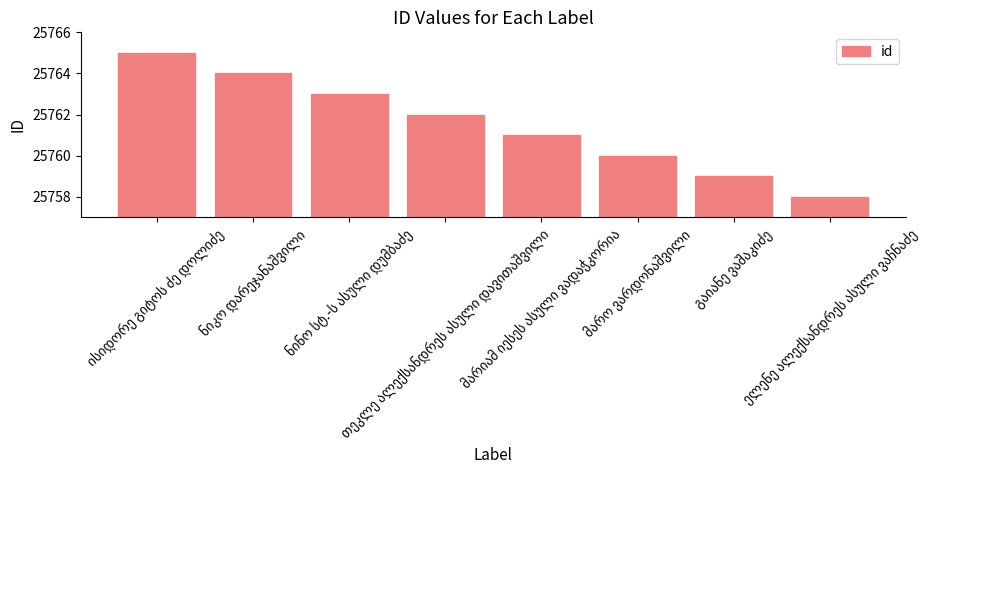

Count the number of data series in this chart.

1